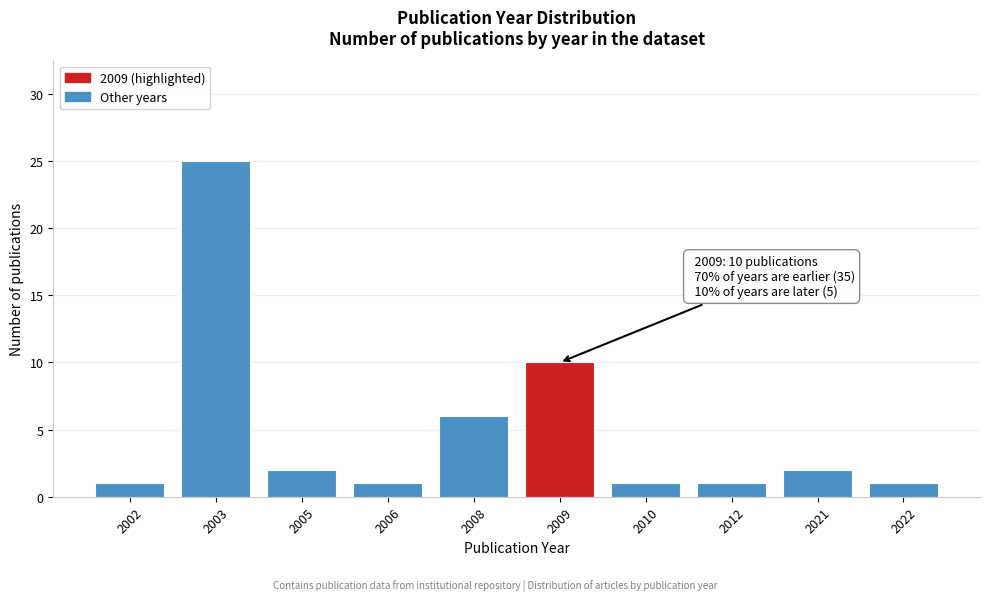

Reading left to right, extract all data points from this chart.

1	25	2	1	6	10	1	1	2	1